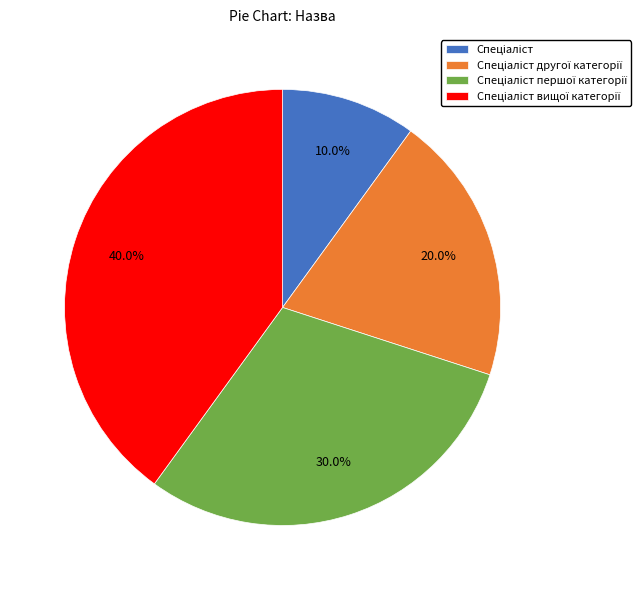

Is there a majority slice in this chart?

No